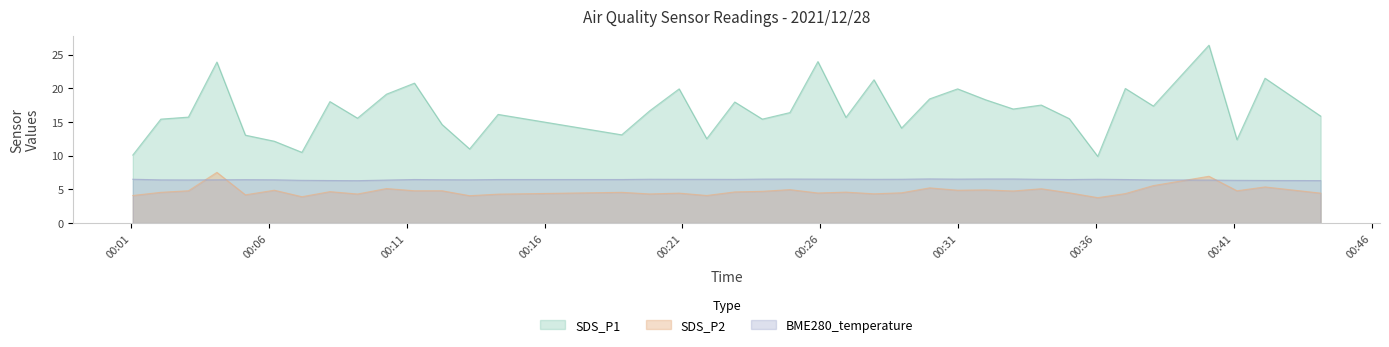

What is the label of the 29th point from the left?

2021/12/28 00:33:00